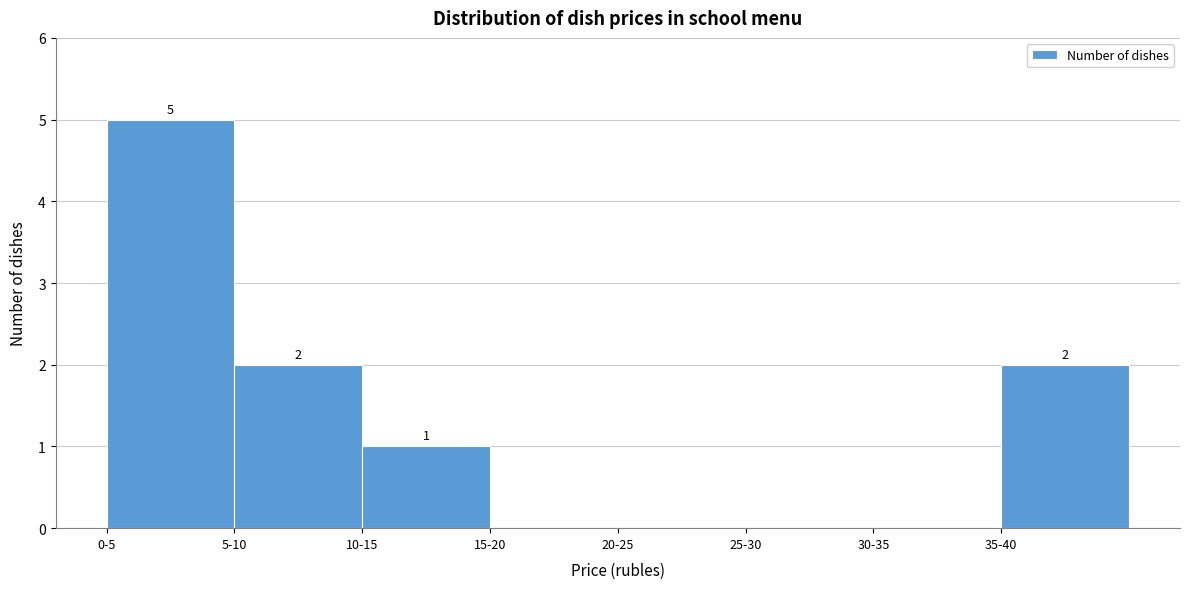

Reading right to left, extract all data points from this chart.

35-40=2	30-35=0	25-30=0	20-25=0	15-20=0	10-15=1	5-10=2	0-5=5